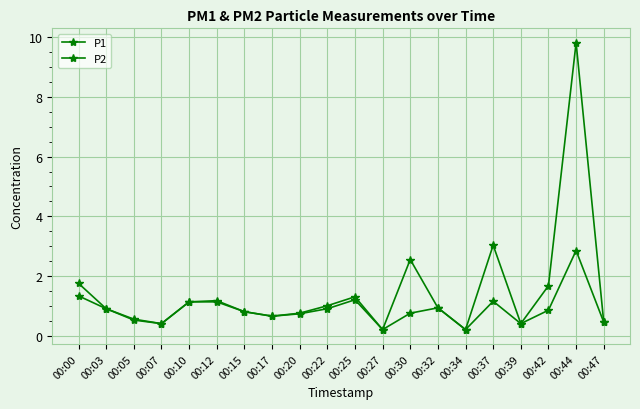

How many data points does each series have?

20